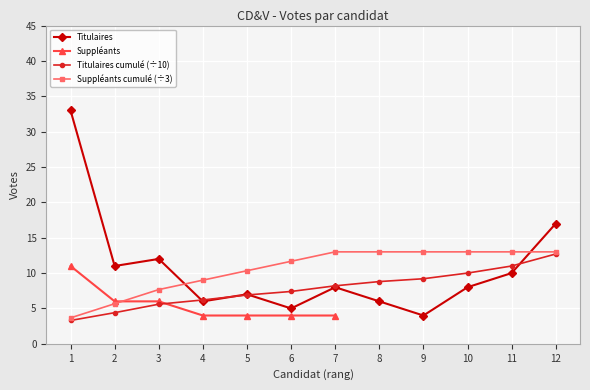

Where is the first local minimum?

2